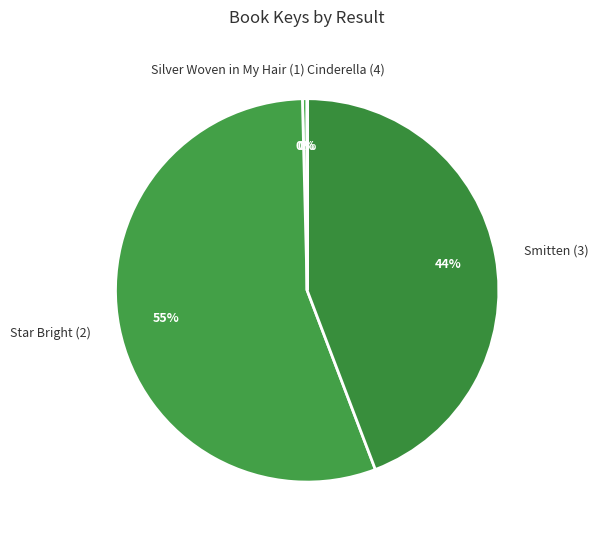

Which slice represents more than half of the pie?

Star Bright (2)